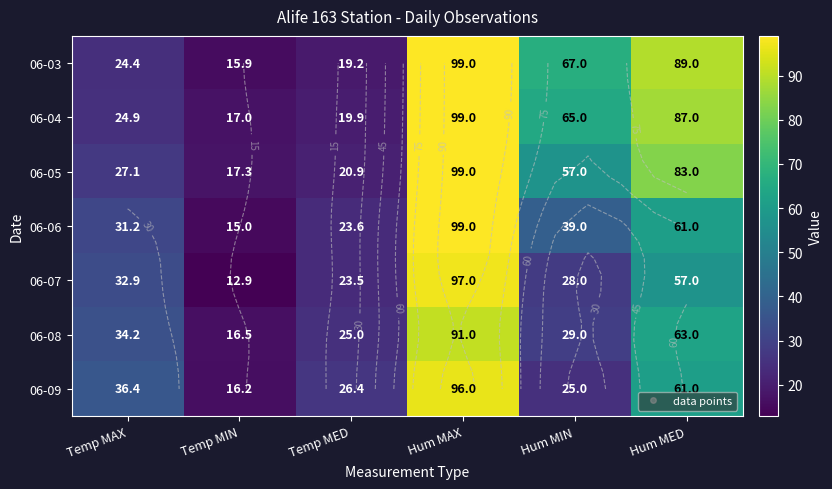

At which label does 06-05 first exceed 57?

Hum MAX